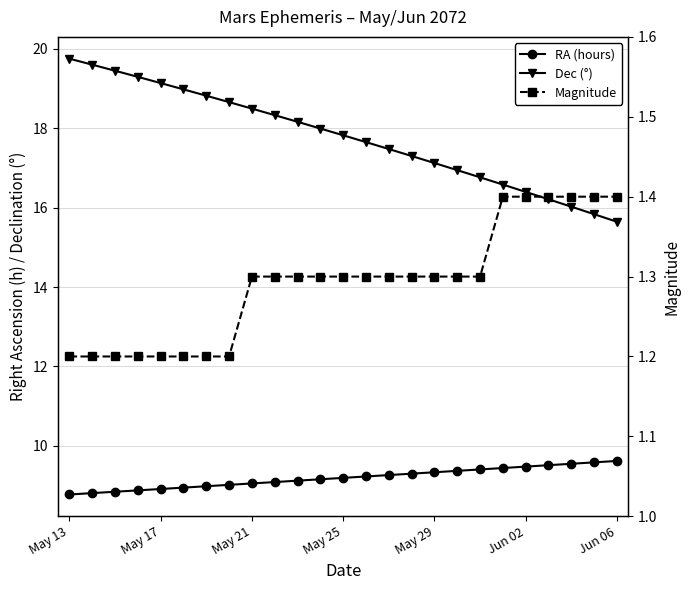

What is the difference between the maximum and minimum values in the RA (hours) series?

0.8